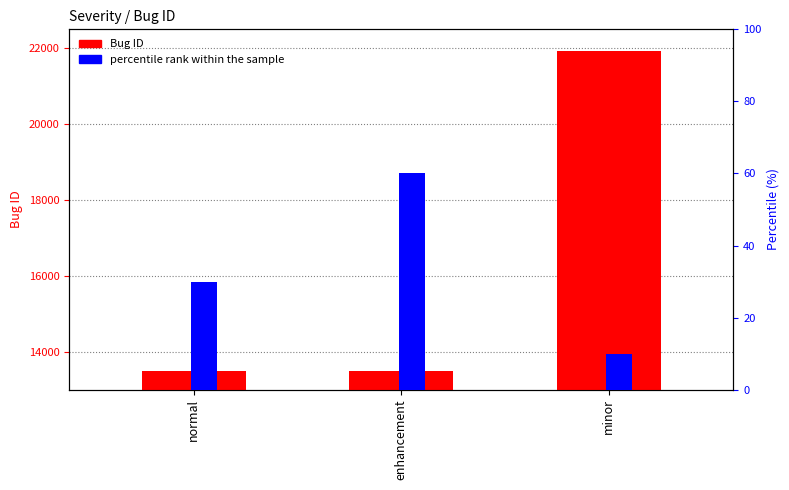

Rank the series by their average value, from highest to lowest.

Bug ID, percentile rank within the sample